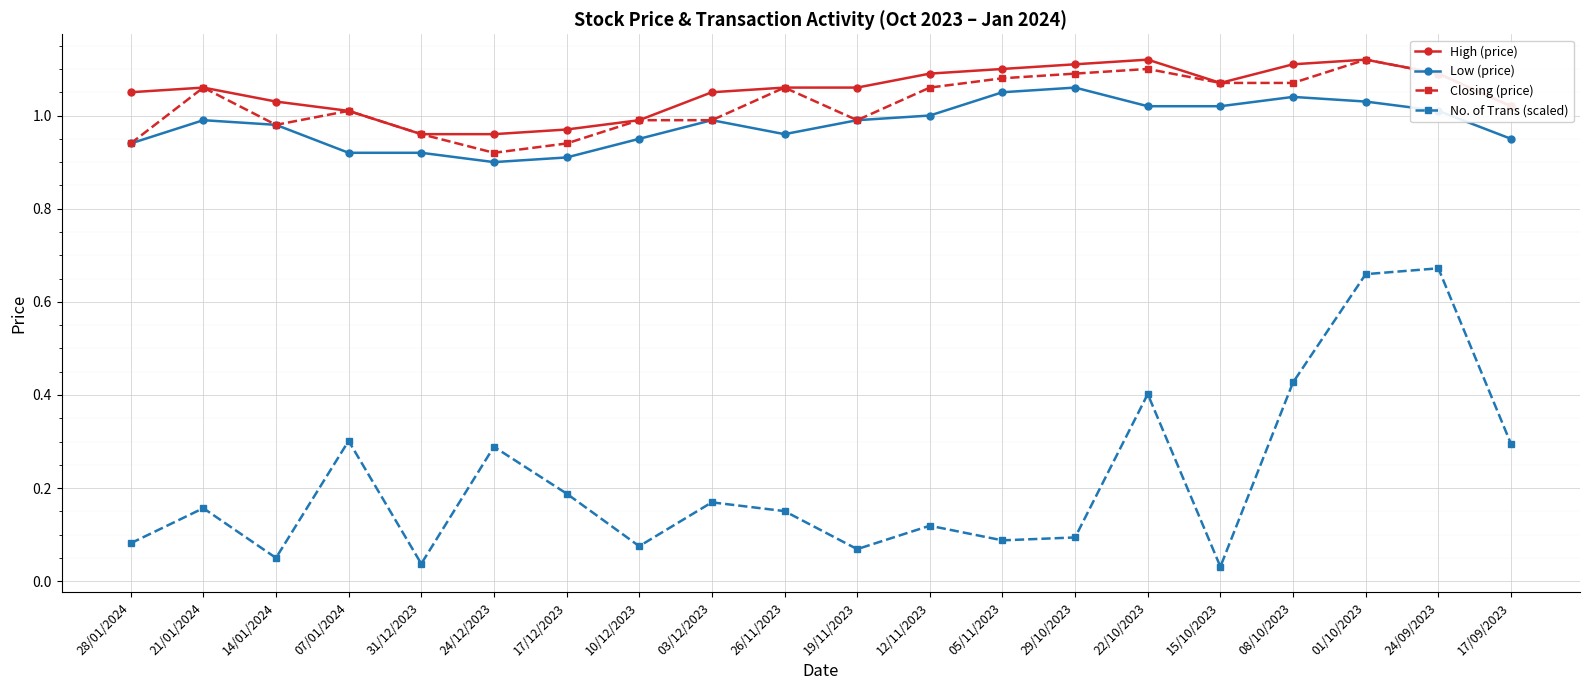

The High (price) series shows 1.6 at 22/10/2023. True or false?

False